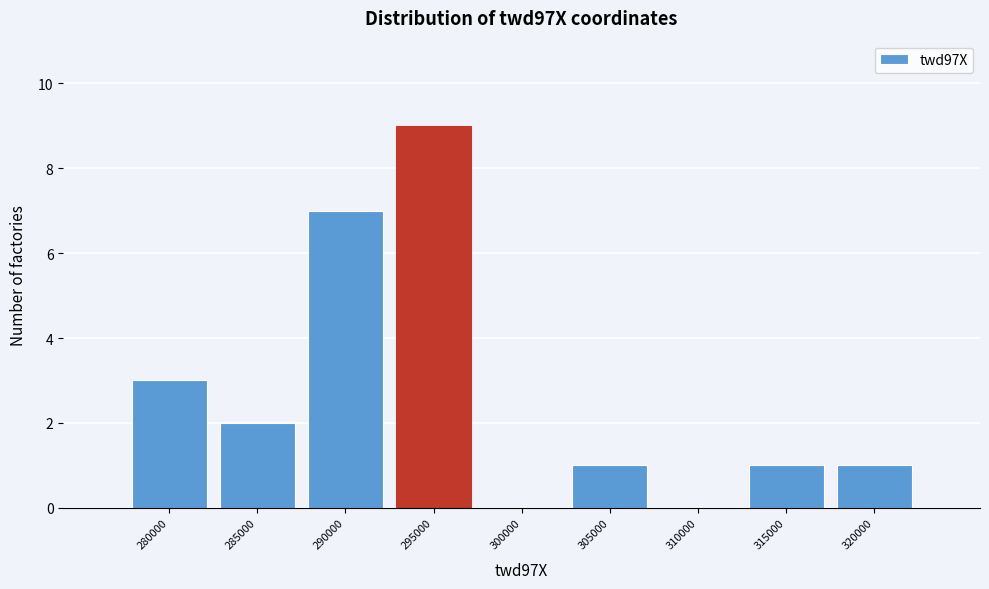

Reading right to left, extract all data points from this chart.

320000=1	315000=1	310000=0	305000=1	300000=0	295000=9	290000=7	285000=2	280000=3